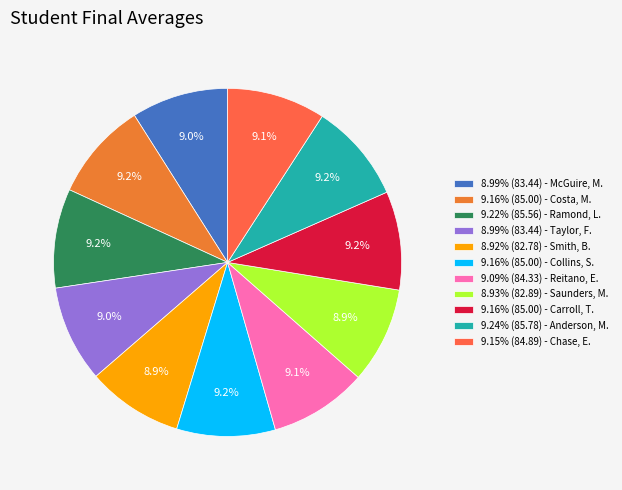

Count the number of slices in the pie.

11